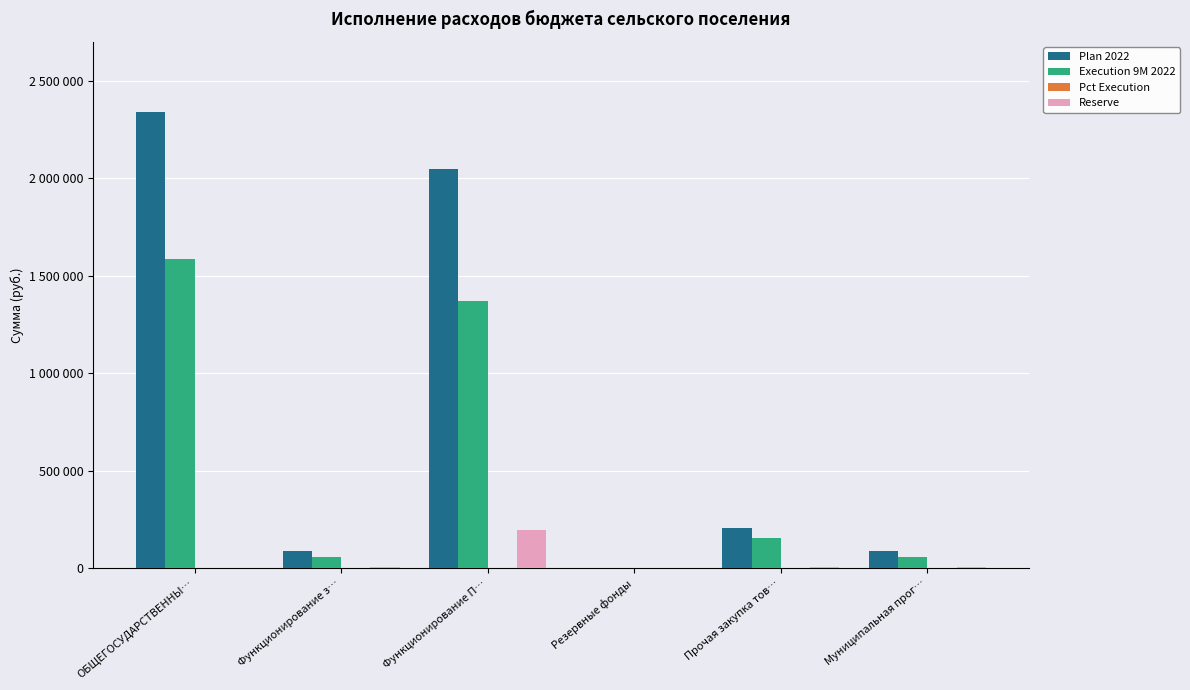

Are the bars horizontal?

No